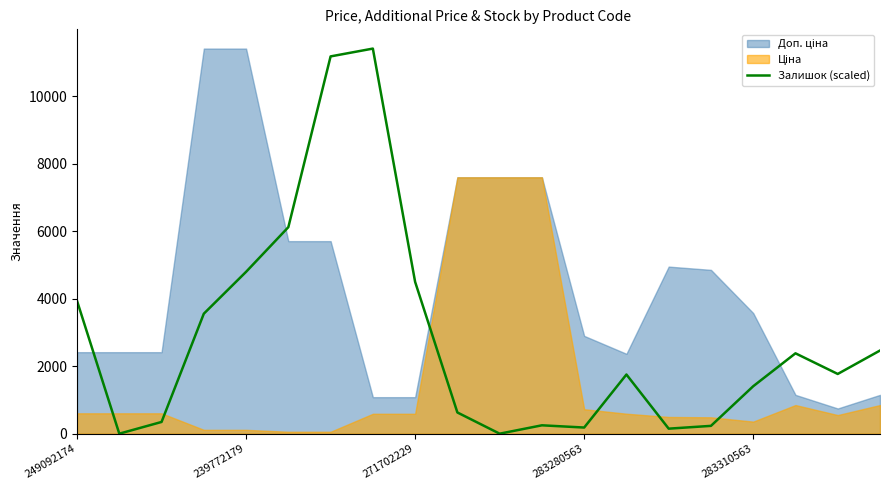

How many categories are shown in the chart?

20